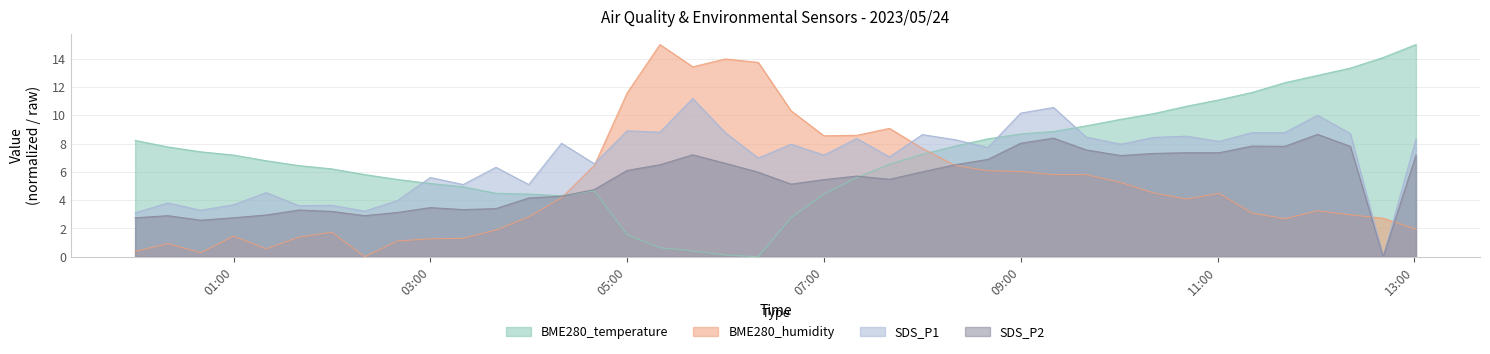

List the series in order of their peak value, highest first.

BME280_temperature, BME280_humidity, SDS_P1, SDS_P2